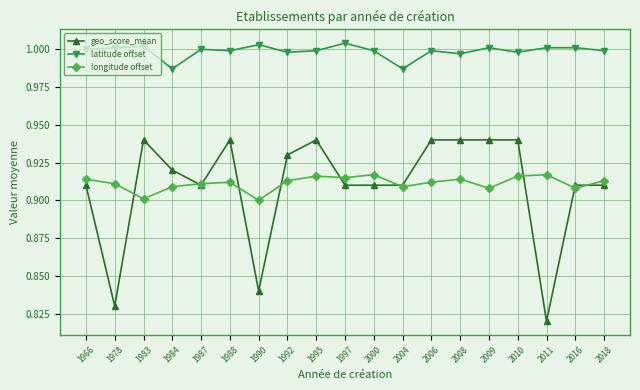

Which series has the largest total across all categories?

latitude offset